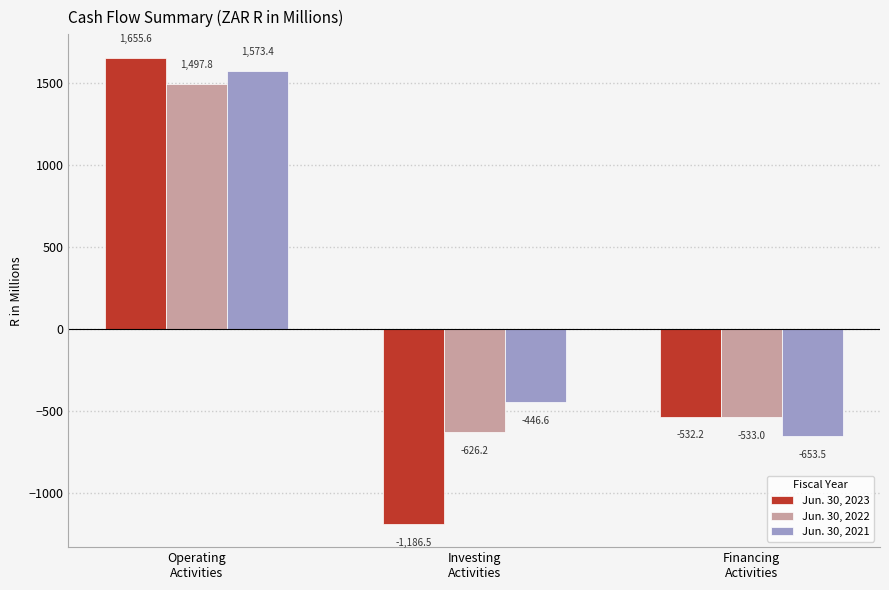

Which series has the largest total across all categories?

Jun. 30, 2021